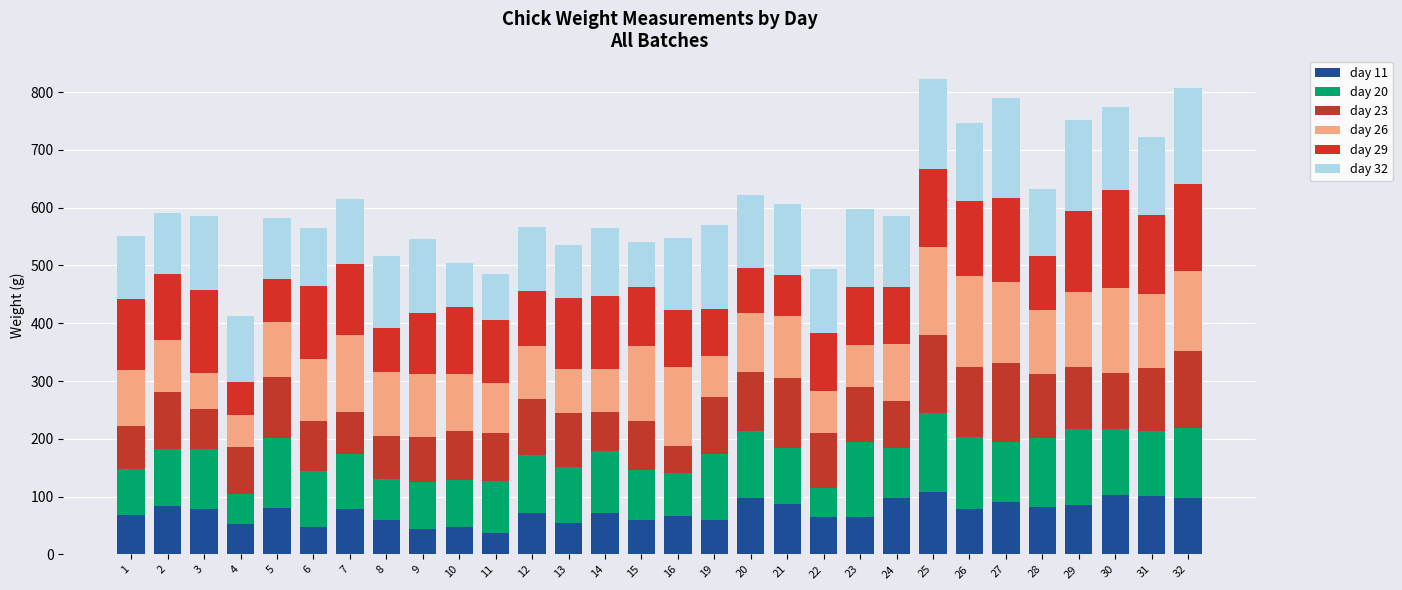

What is the difference between the maximum and minimum values in the day 11 series?

70.8